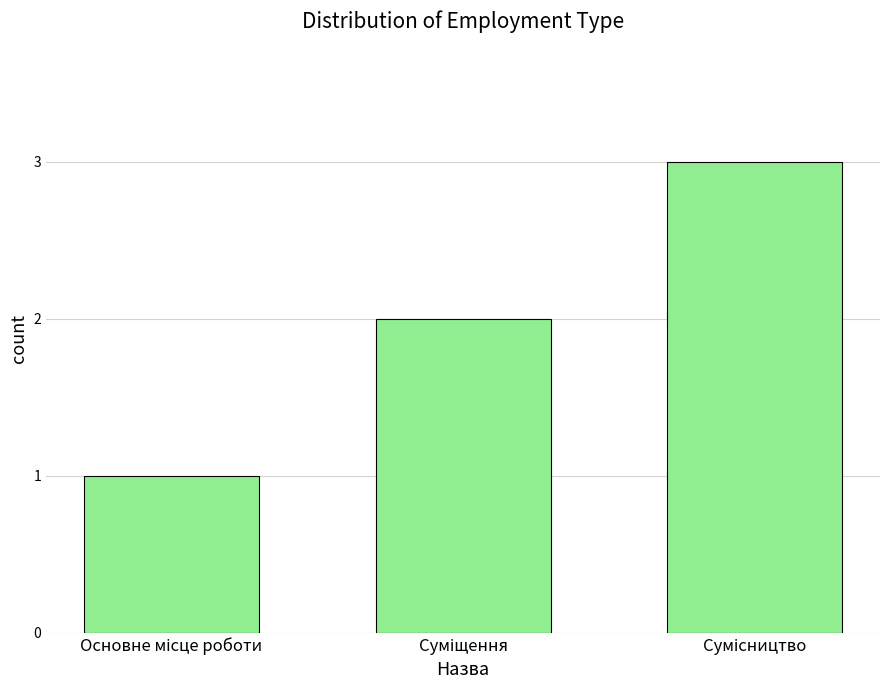

What is the greatest value displayed?

3